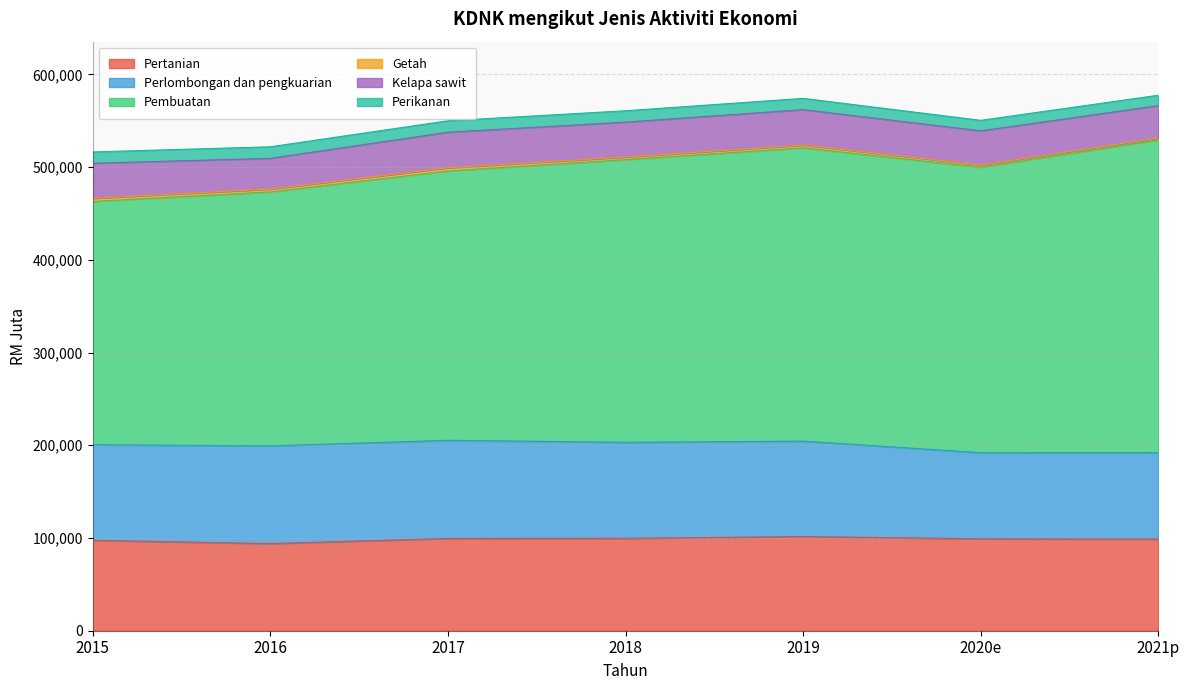

True or false: Perlombongan dan pengkuarian and Getah cross at least once.

False